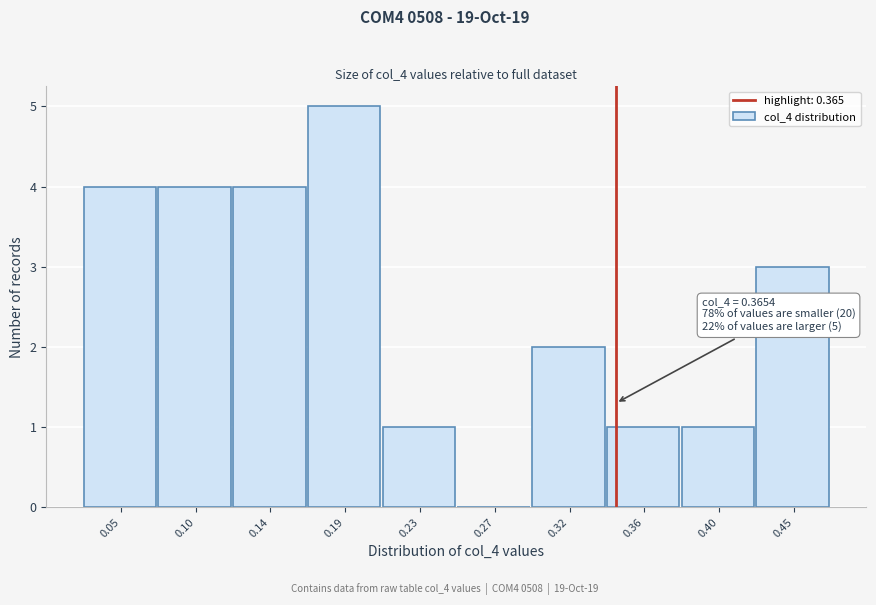

Reading left to right, list all the values displayed in this chart.

0.05=4	0.10=4	0.14=4	0.19=5	0.23=1	0.27=0	0.32=2	0.36=1	0.40=1	0.45=3